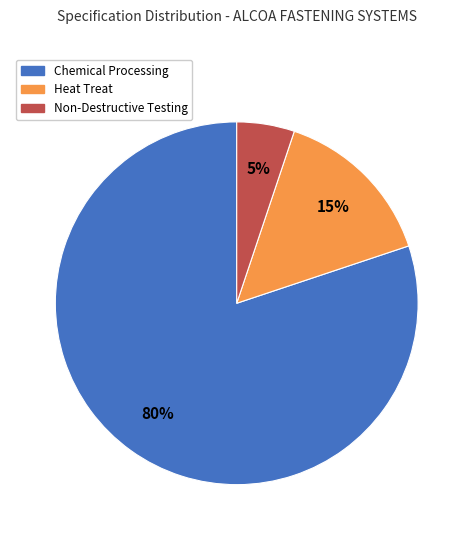

Does any single category account for the majority?

Yes